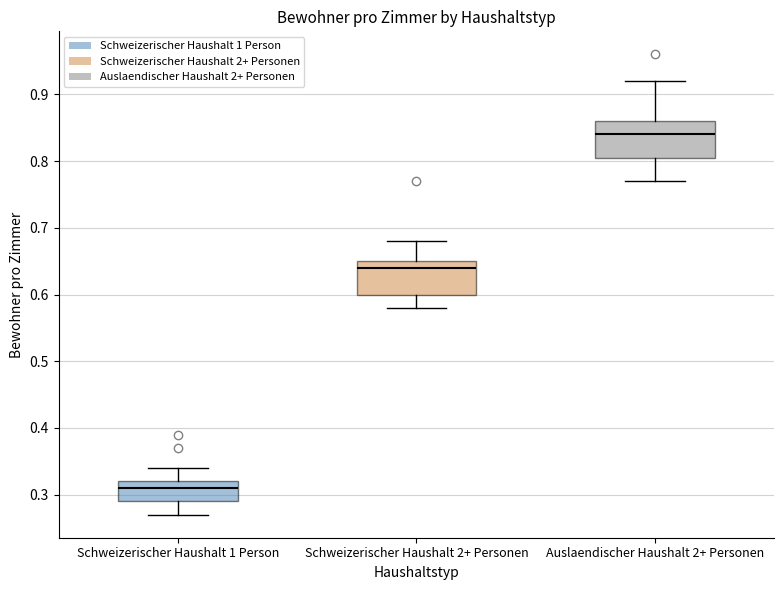

Reading left to right, read every box against the y-axis: the position of its median line, the range the box covers, and the ends of its whiskers. The values are not printed on the chart, so give them approximately, as read against the axis.

Schweizerischer Haushalt 1 Person: median 0.31, box 0.29 to 0.32, whiskers 0.27 to 0.34
Schweizerischer Haushalt 2+ Personen: median 0.64, box 0.60 to 0.65, whiskers 0.58 to 0.68
Auslaendischer Haushalt 2+ Personen: median 0.84, box 0.81 to 0.86, whiskers 0.77 to 0.92